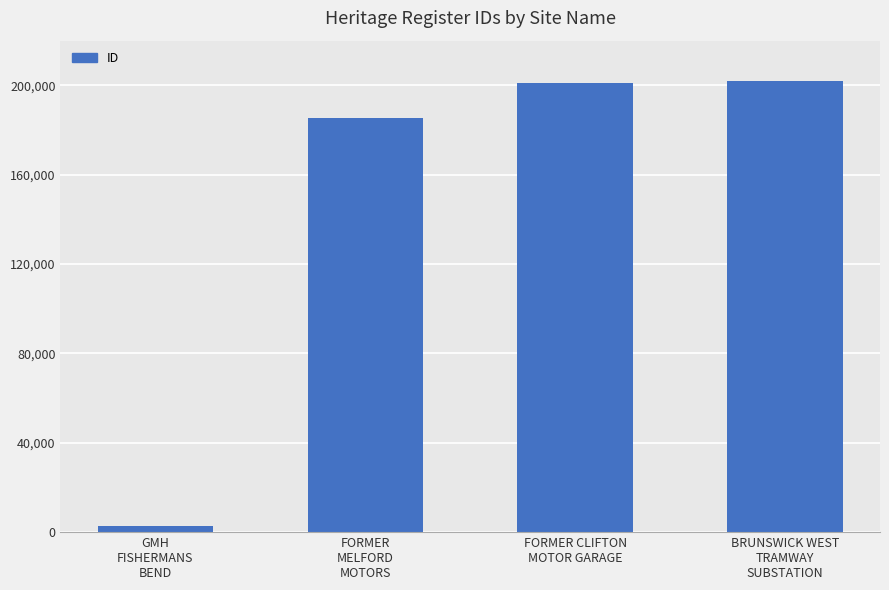

How many bars are there in total?

4